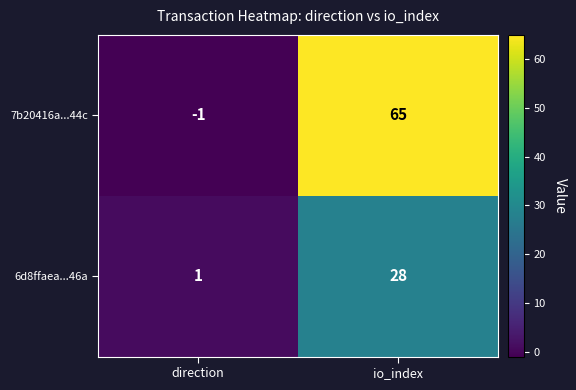

Between direction and io_index, which series saw the biggest shift?

7b20416a...44c